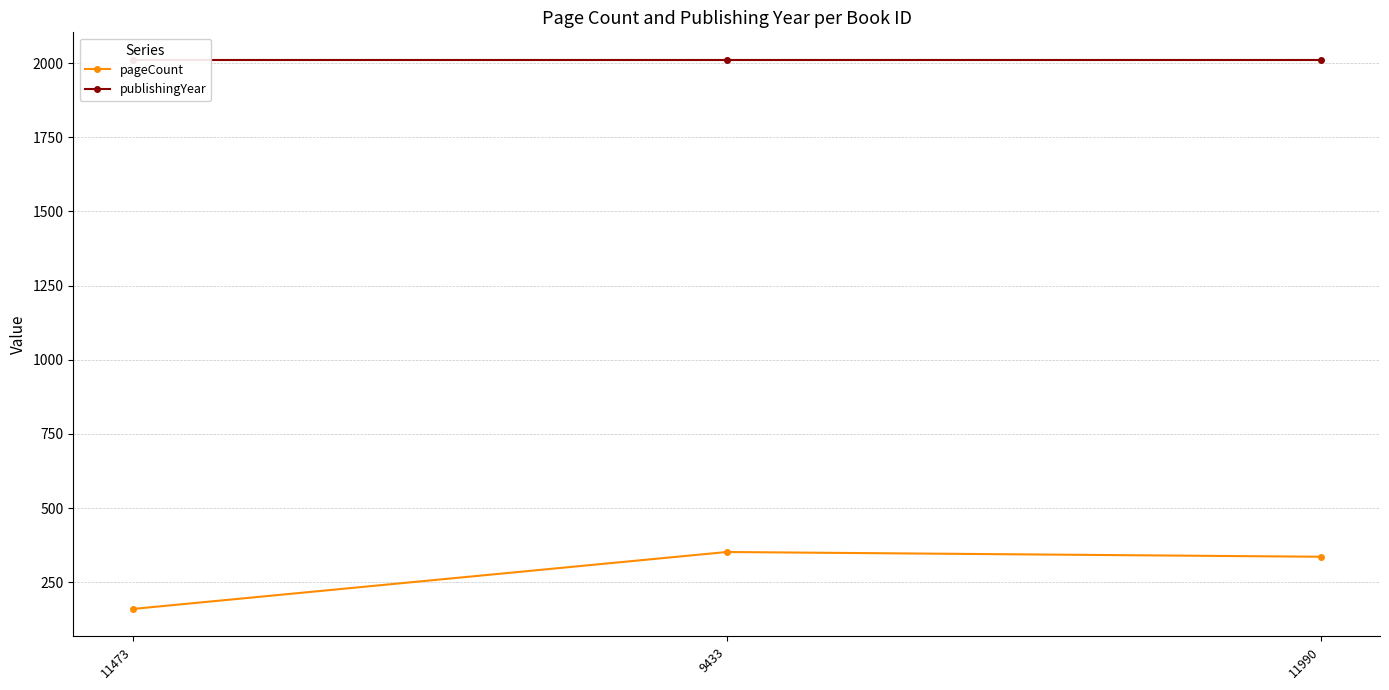

At which category is the sum across all series the highest?

9433